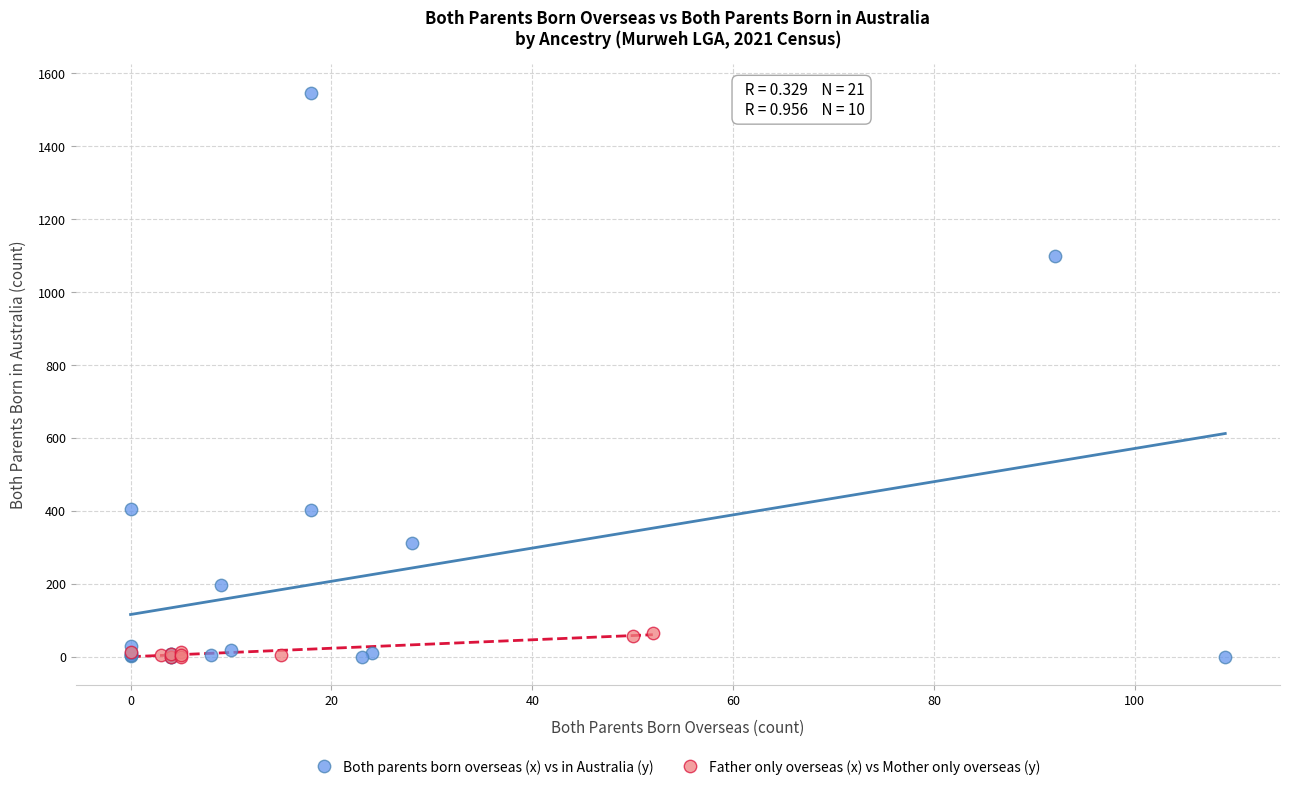

Which series has the widest spread of Y values?

Both parents born overseas (x) vs in Australia (y)